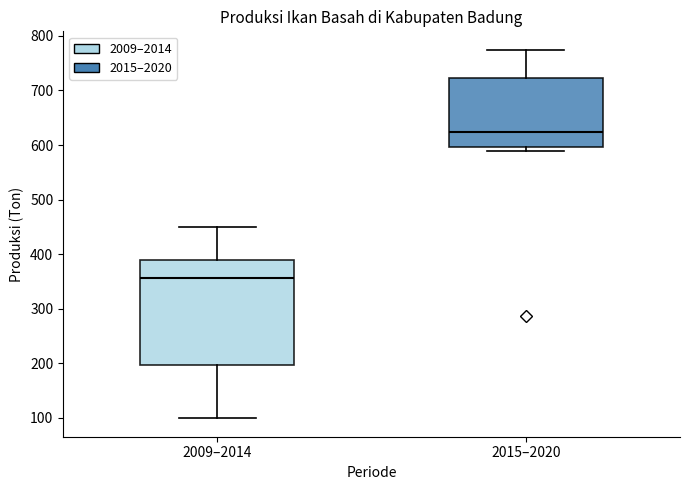

Which box is the tallest, from its lower edge to its upper edge?

2009–2014